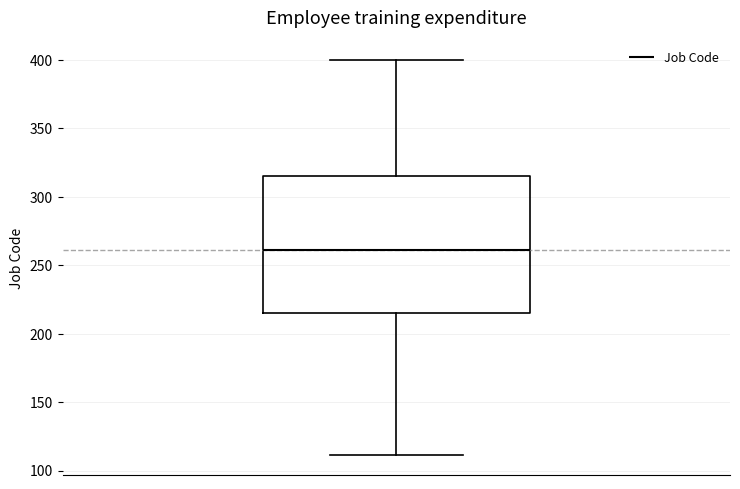

Transcribe this box plot: give where the median line is, the range the box spans, and where the two whiskers end, as read against the y-axis. The values are not printed on the chart, so give them approximately, as read against the axis.

median 260, box 215 to 315, whiskers 110 to 400